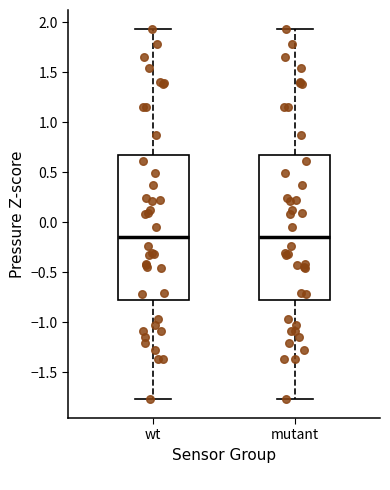

Where does the upper whisker of the box for mutant end on the y-axis? The values are not printed on the chart, so give them approximately, as read against the axis.

1.95